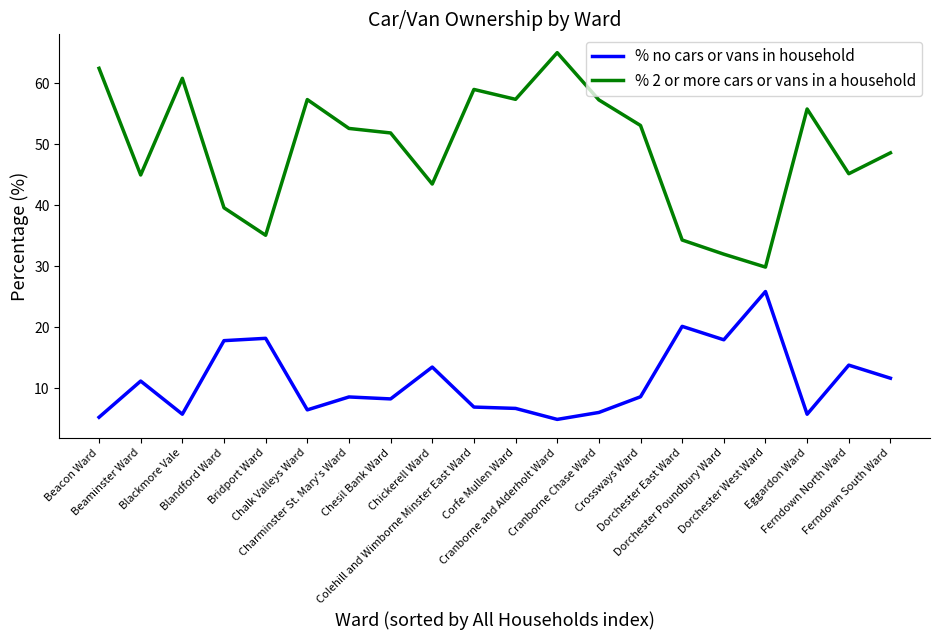

What is the difference between the second highest and minimum values in the % 2 or more cars or vans in a household series?

32.6